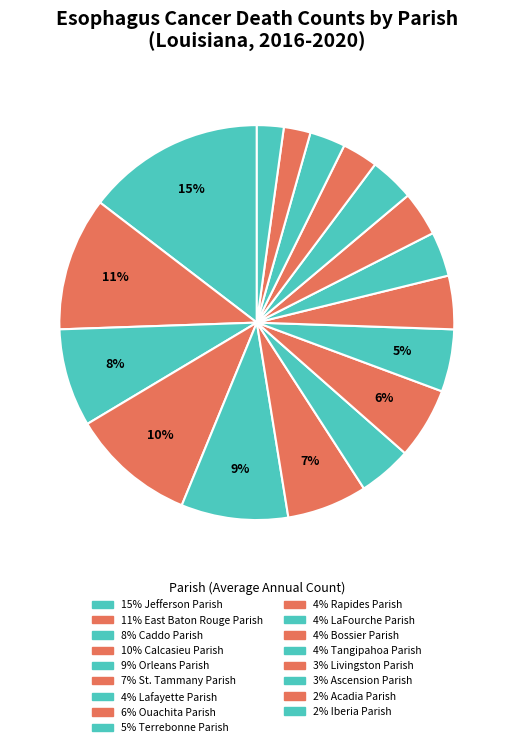

How many slices are in this pie chart?

17